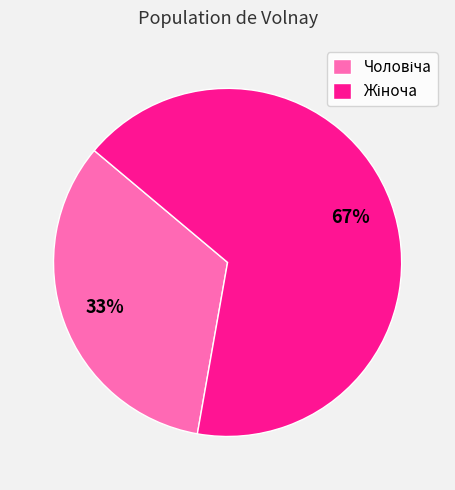

Is there a majority slice in this chart?

Yes